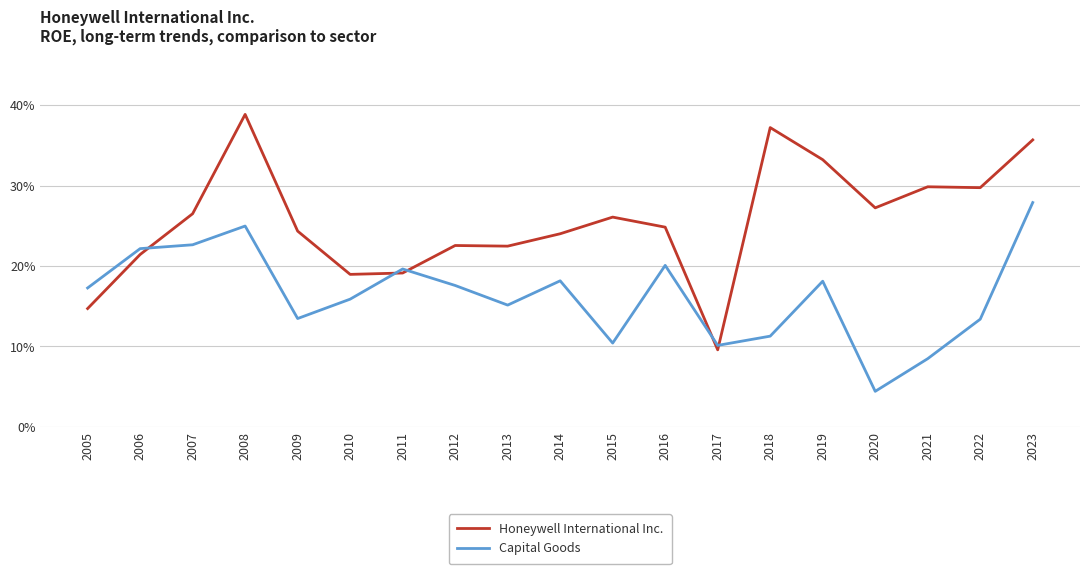

Which series has the largest total across all categories?

Honeywell International Inc.